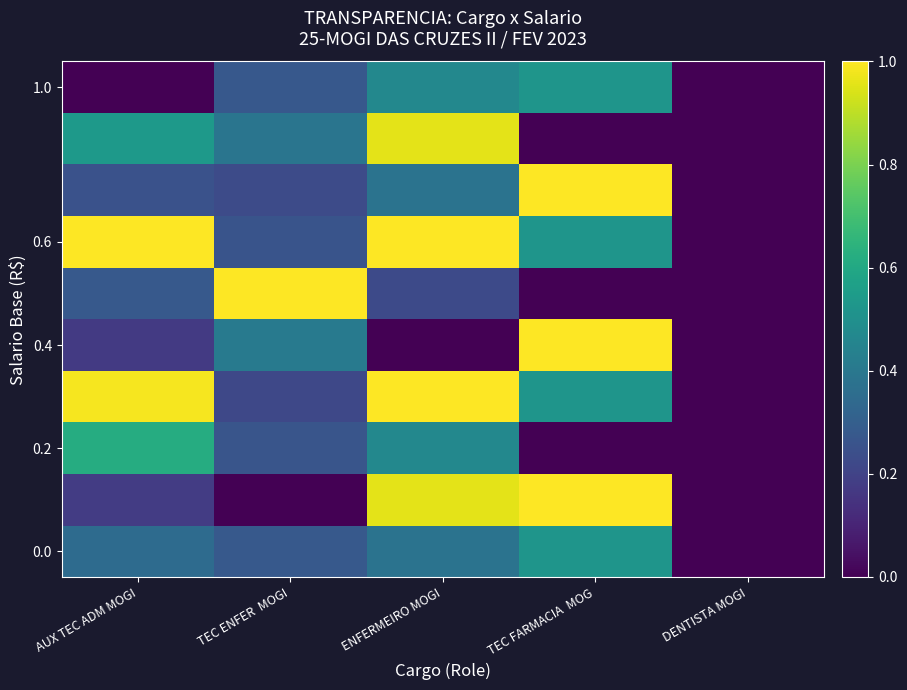

At how many categories does at least one series exceed 0?

4